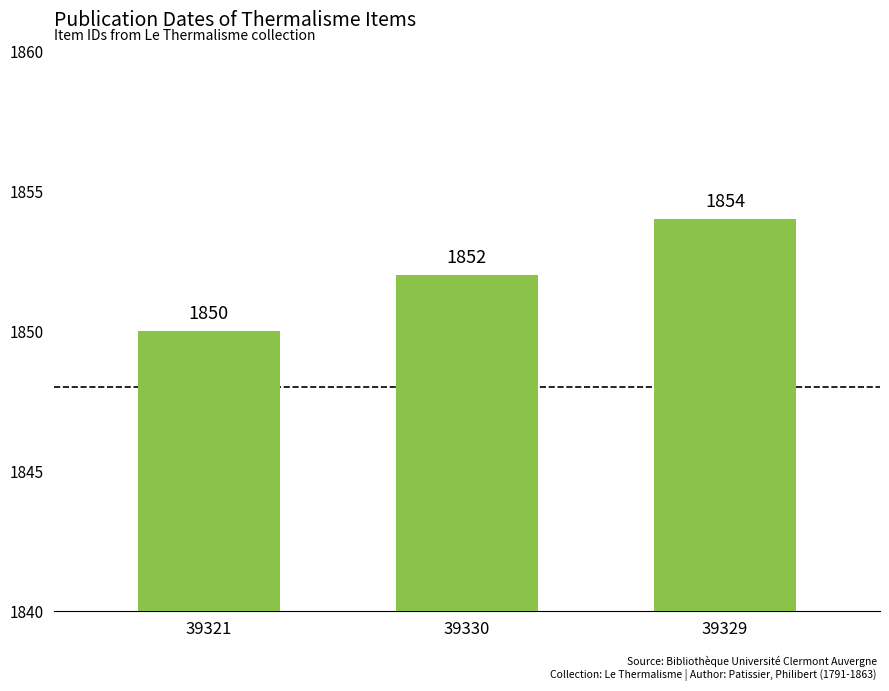

List the labels in order of value, smallest first.

39321, 39330, 39329